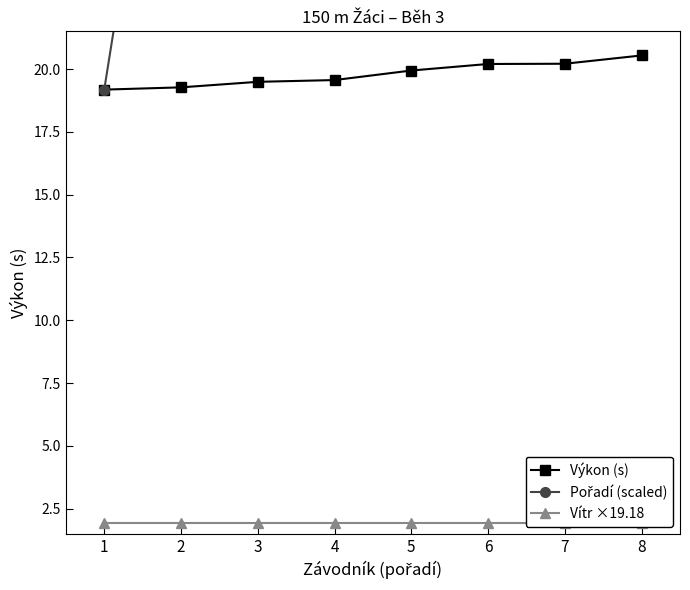

What is the value of the Vítr ×19.18 point at the 4th from the left?

1.9